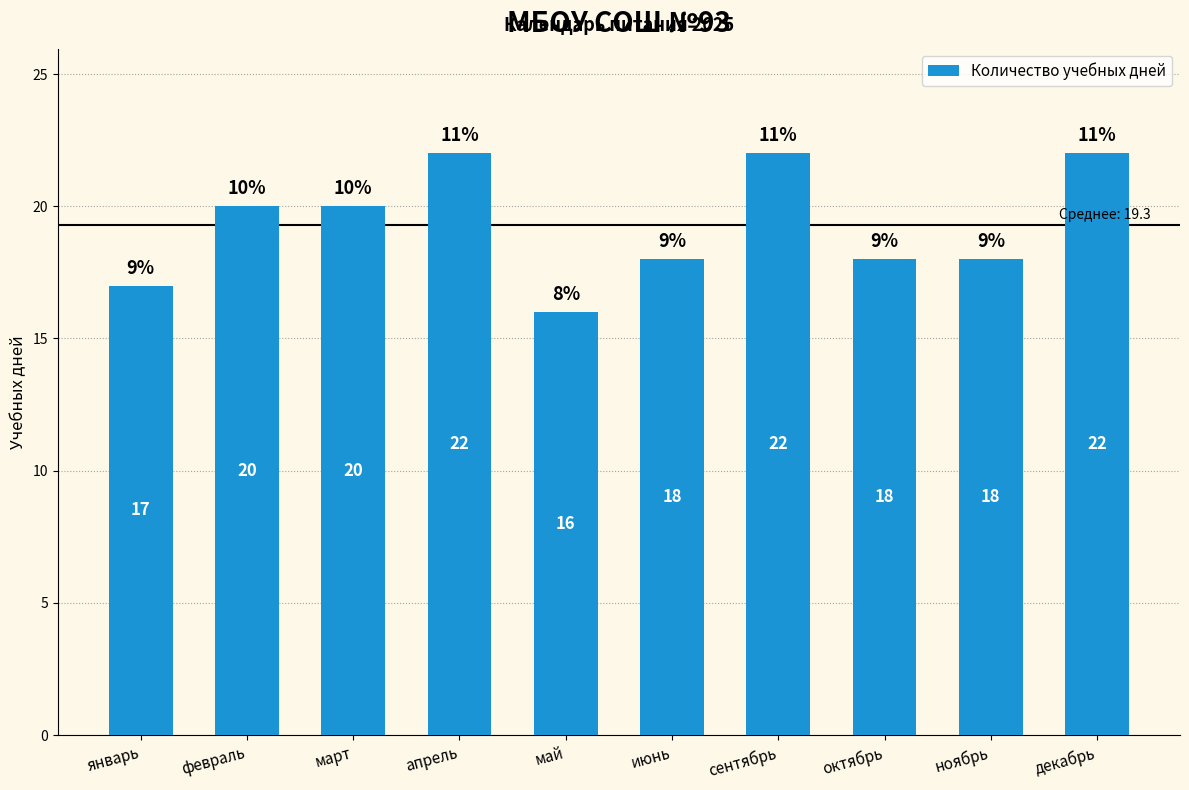

What is the sum of all values?

193